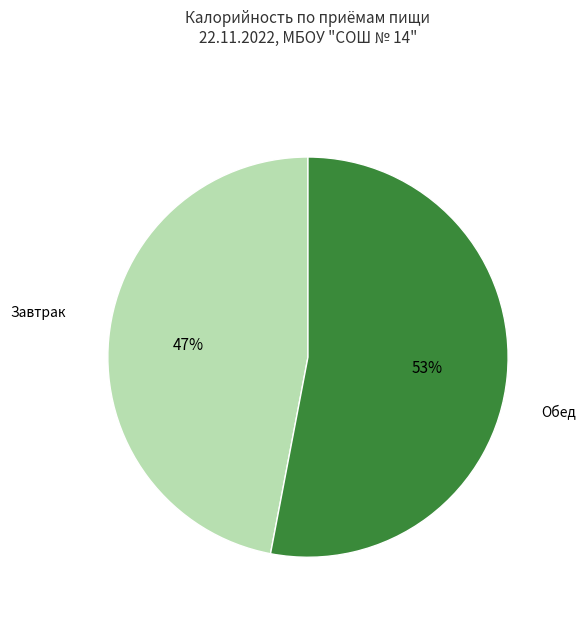

Is there any slice that represents more than half of the pie?

Yes